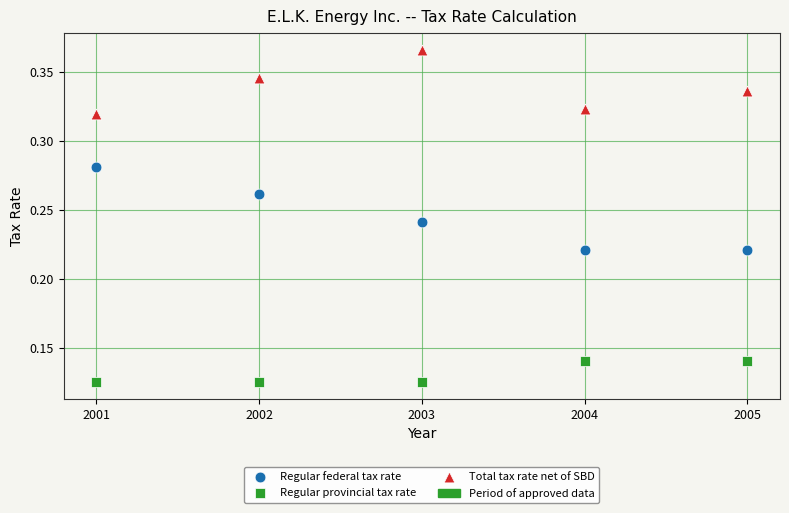

Which series contains the lowest Y value?

Regular provincial tax rate